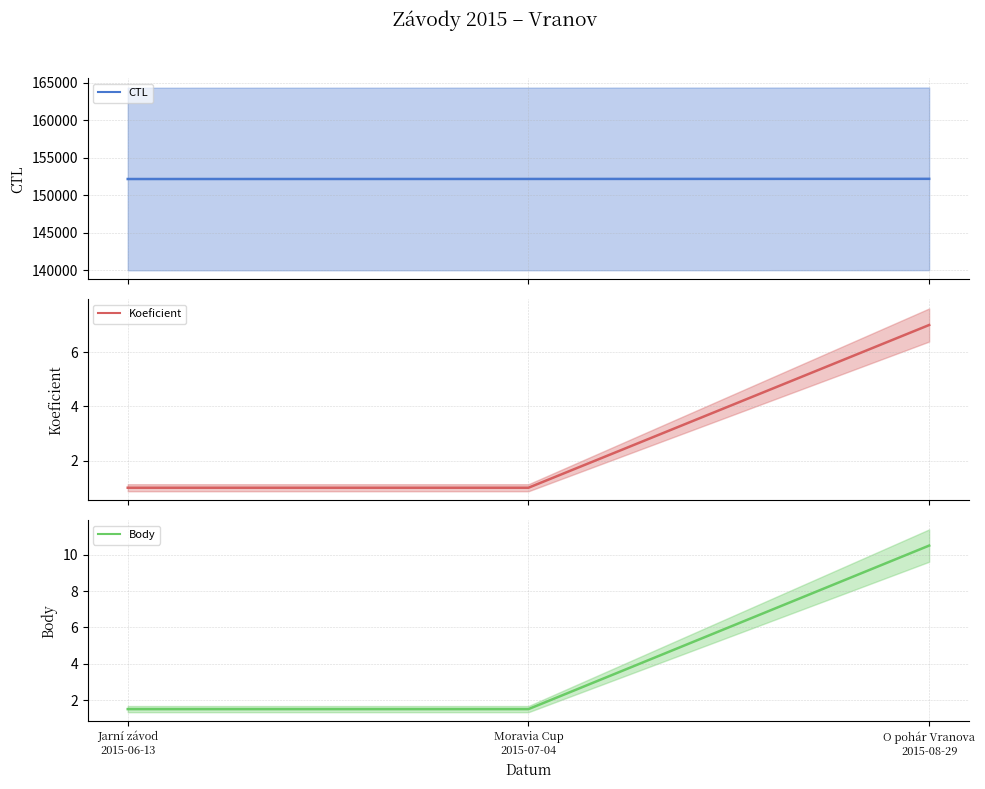

At which category is the sum across all series the highest?

O pohár Vranova
2015-08-29